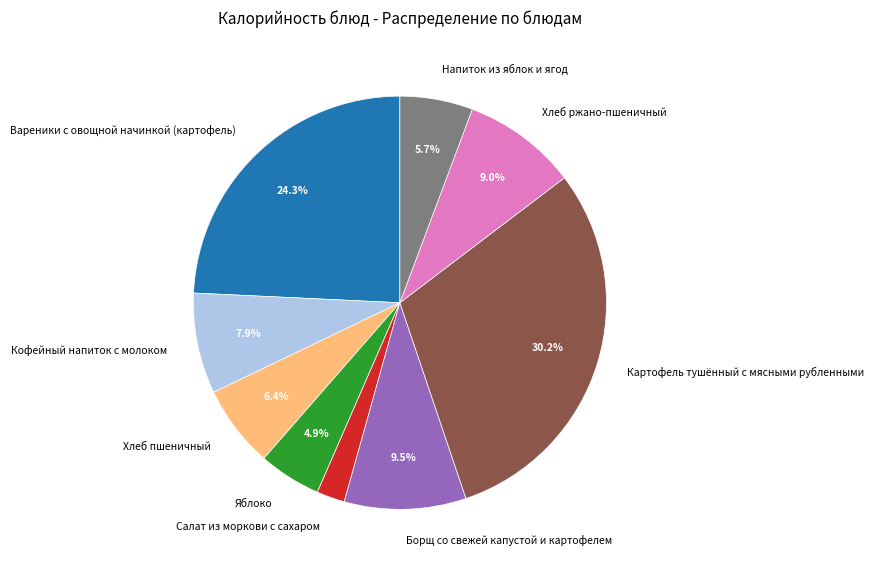

Which category has the biggest portion of the pie?

Картофель тушённый с мясными рубленными